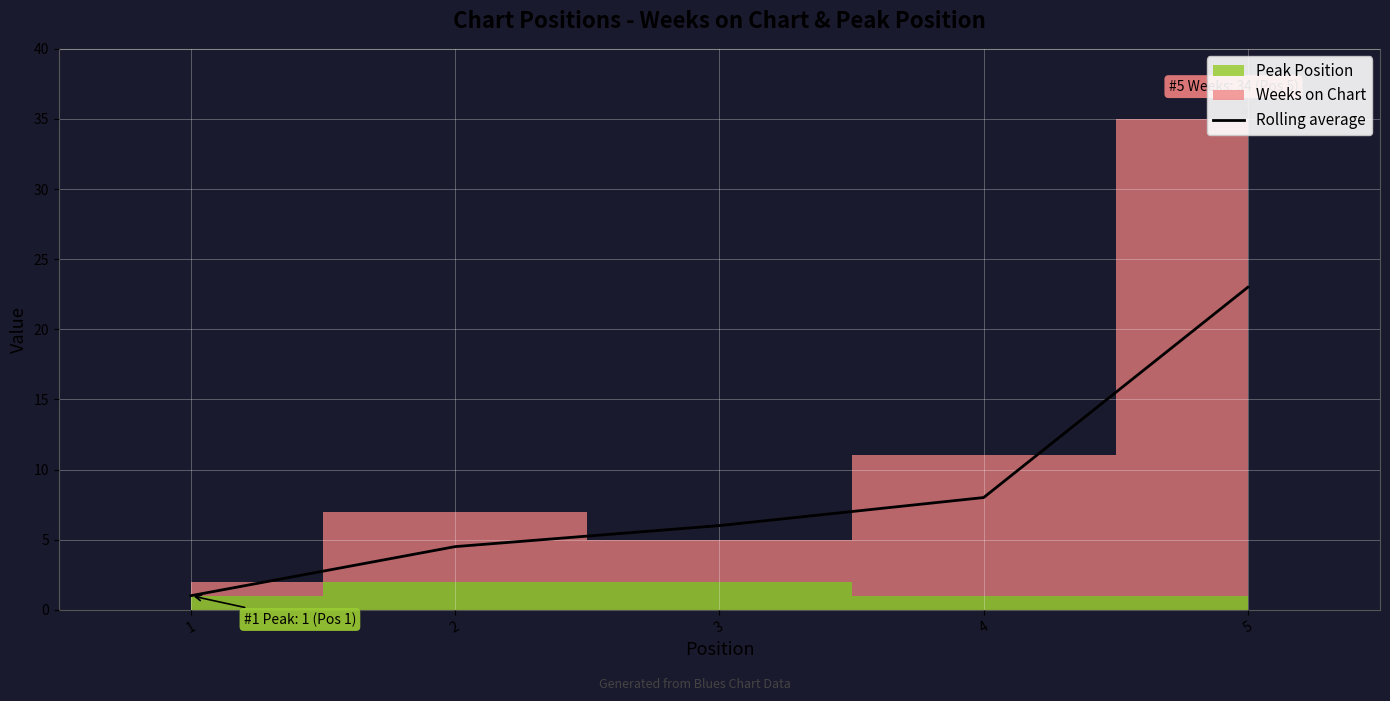

True or false: the data shows 6.0 at 3.

True